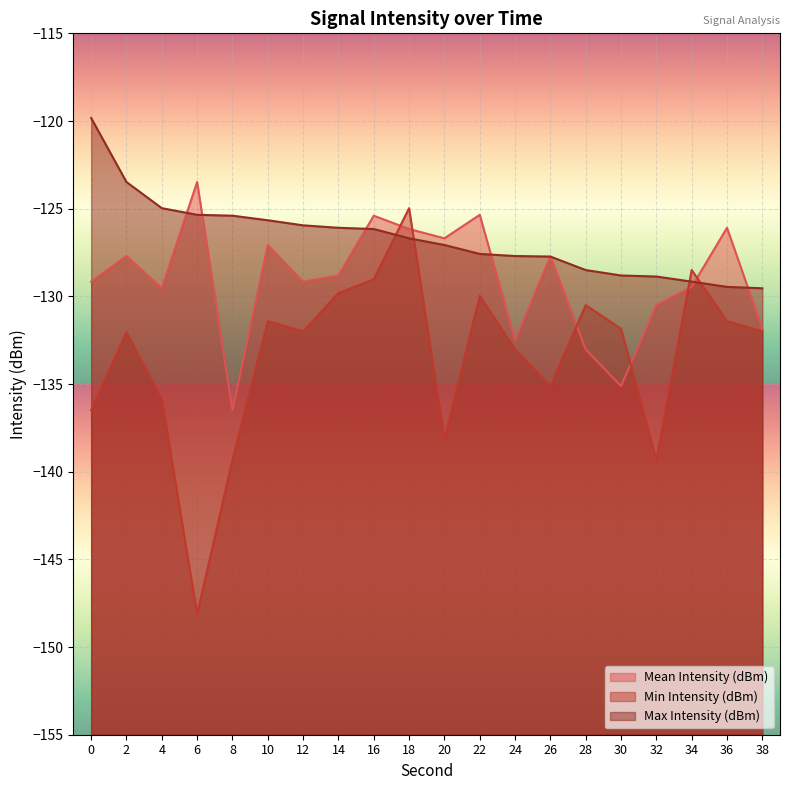

Reading left to right, list all the values displayed in this chart.

Mean Intensity (dBm): -129.2	-127.7	-129.5	-123.5	-136.5	-127.1	-129.2	-128.8	-125.4	-126.2	-126.7	-125.3	-132.5	-127.7	-133.0	-135.1	-130.5	-129.5	-126.1	-131.8
Min Intensity (dBm): -136.5	-132.1	-135.9	-148.1	-139.3	-131.4	-132.0	-129.8	-129.0	-125.0	-138.2	-130.0	-133.0	-135.1	-130.5	-131.8	-139.3	-128.5	-131.4	-132.0
Max Intensity (dBm): -119.8	-123.5	-125.0	-125.3	-125.4	-125.7	-126.0	-126.1	-126.2	-126.7	-127.1	-127.6	-127.7	-127.7	-128.5	-128.8	-128.9	-129.2	-129.5	-129.5